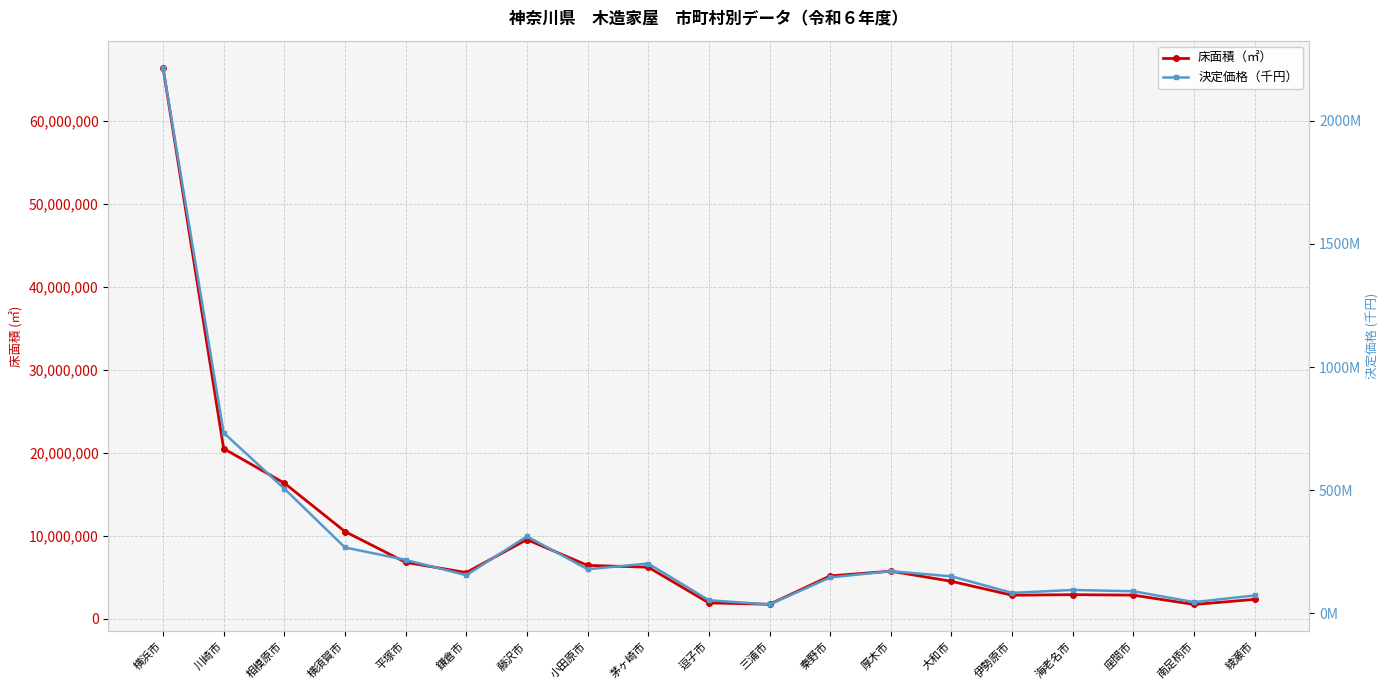

What is the average value of the 床面積（㎡） series?

9485404